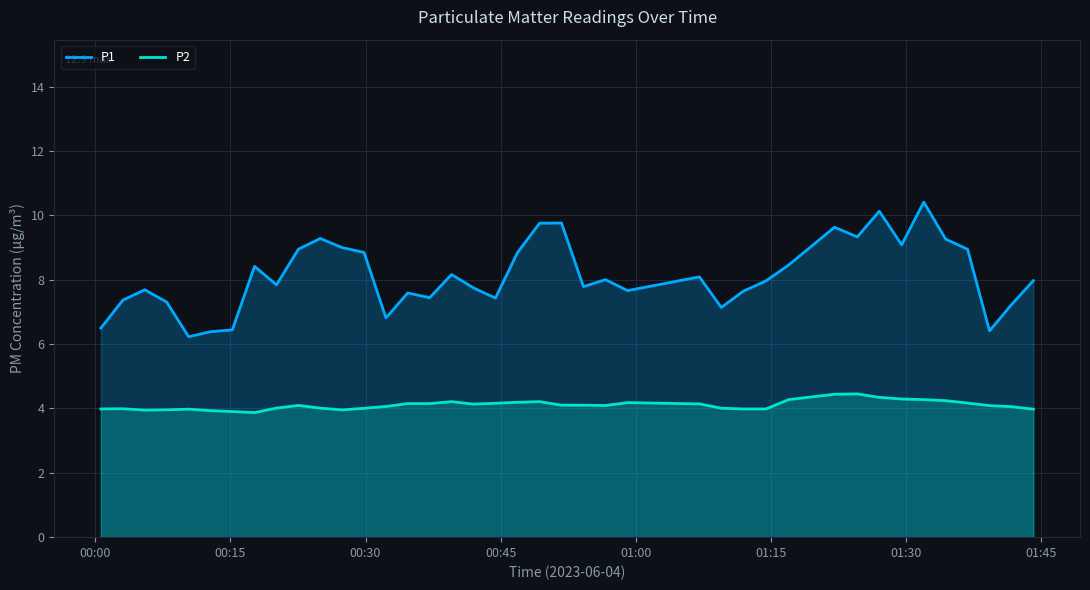

Which series has the largest total across all categories?

P1